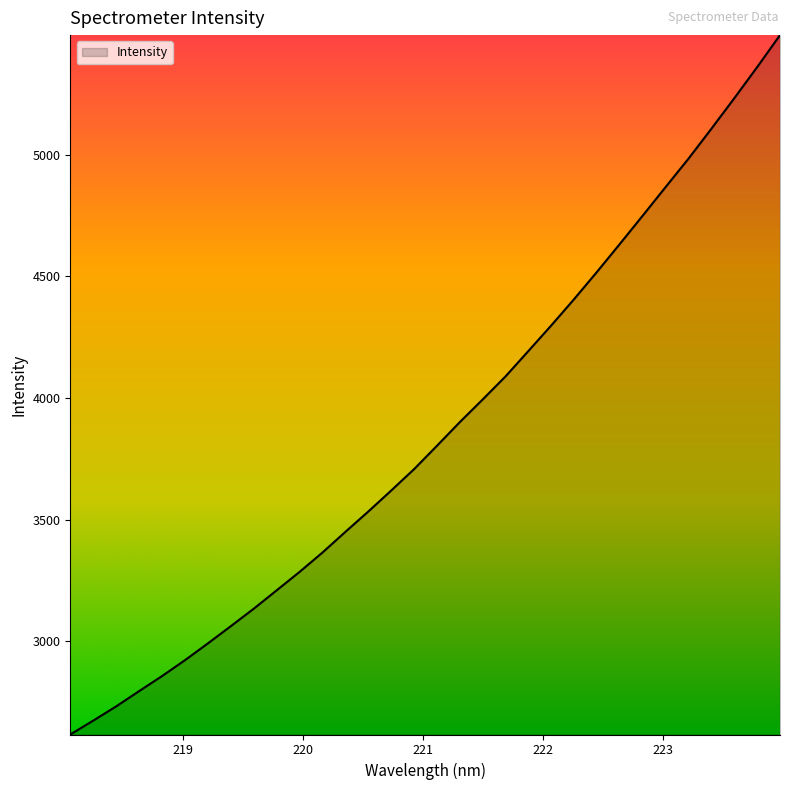

How many lines are shown in the chart?

1